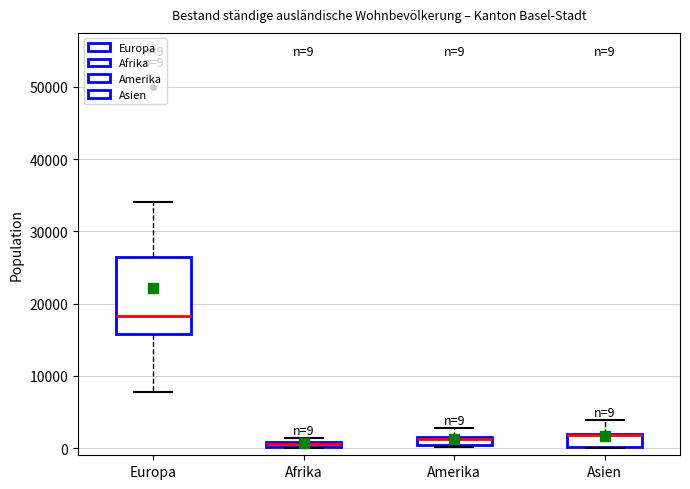

Comparing the boxes themselves (not the whiskers), which one is the tallest?

Europa